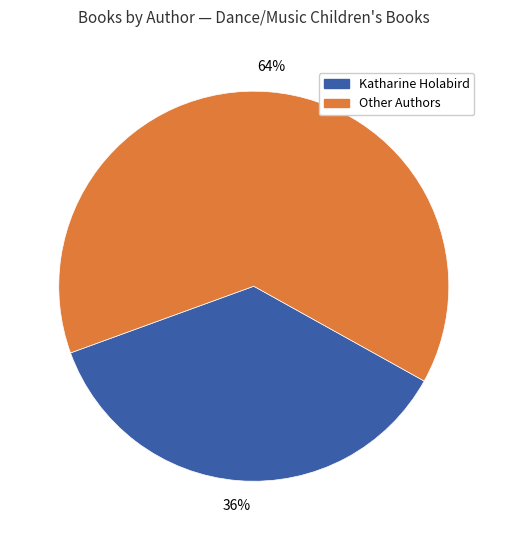

Combined, do Katharine Holabird and Other Authors account for over 50%?

Yes